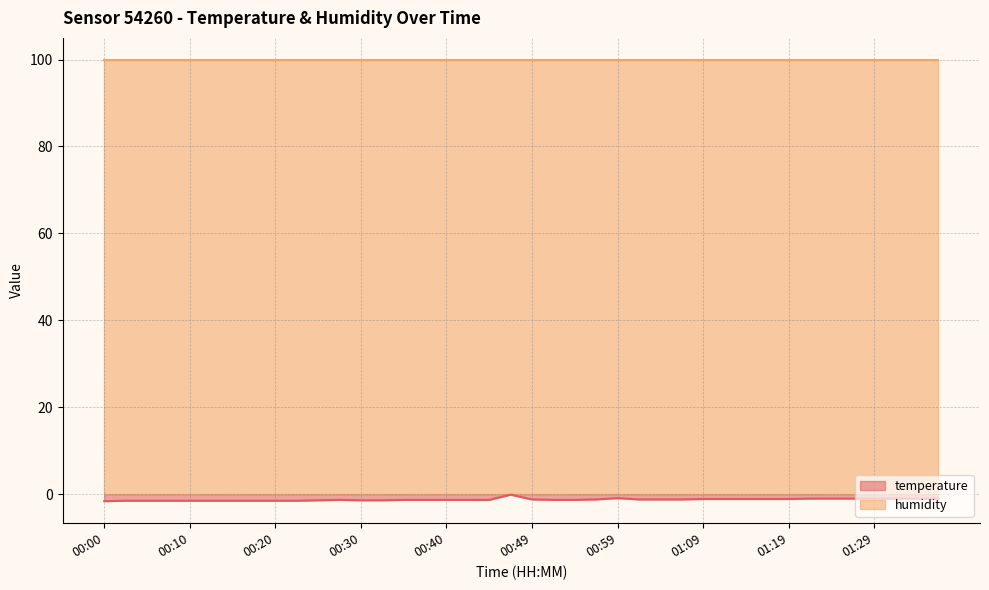

Reading left to right, extract all data points from this chart.

00:00=-1.6	00:03=-1.5	00:06=-1.5	00:08=-1.5	00:10=-1.5	00:13=-1.5	00:15=-1.5	00:18=-1.5	00:20=-1.5	00:23=-1.5	00:25=-1.4	00:27=-1.3	00:30=-1.4	00:32=-1.4	00:35=-1.3	00:37=-1.3	00:40=-1.3	00:42=-1.3	00:44=-1.3	00:47=-0.1	00:49=-1.2	00:52=-1.3	00:54=-1.3	00:57=-1.2	00:59=-0.9	01:01=-1.2	01:04=-1.2	01:06=-1.2	01:09=-1.1	01:11=-1.1	01:14=-1.1	01:16=-1.1	01:19=-1.1	01:21=-1.0	01:24=-1.0	01:26=-1.0	01:29=-1.0	01:31=-1.0	01:33=-1.0	01:36=-1.0